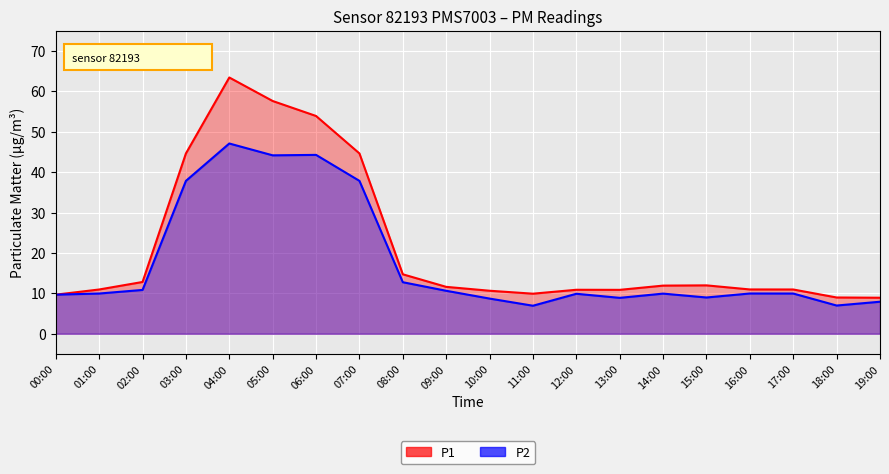

True or false: P1 and P2 intersect in this chart.

False